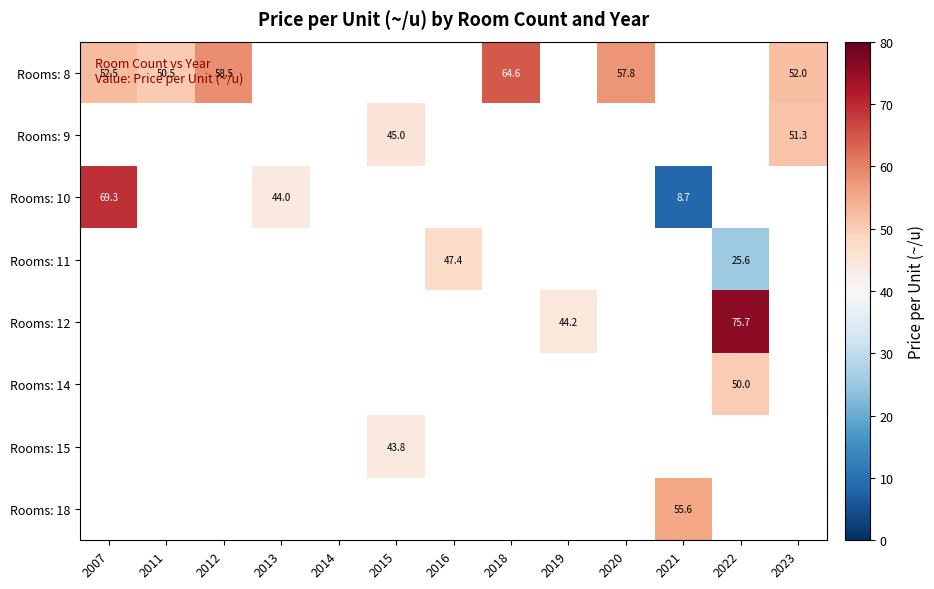

Which category has the highest value across all series?

2022